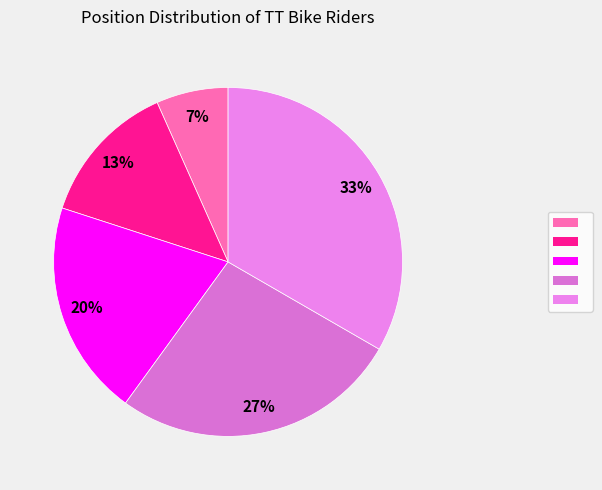

How many slices are in this pie chart?

5